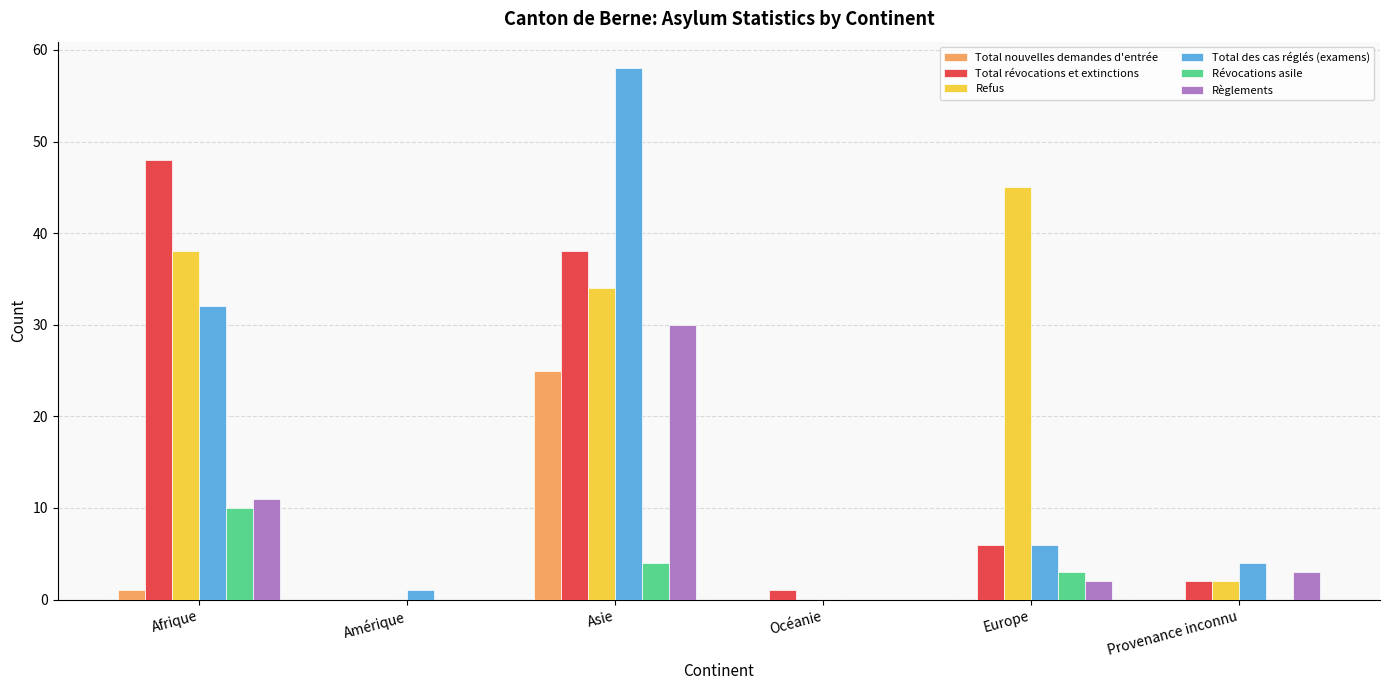

Where is Règlements nearest to the value 15?

Afrique